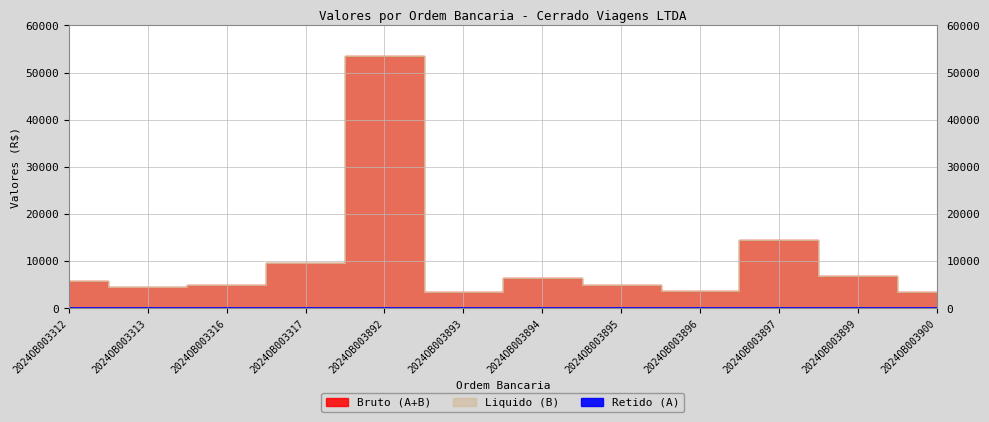

What is the highest value of the Bruto (A+B) series?

53461.1